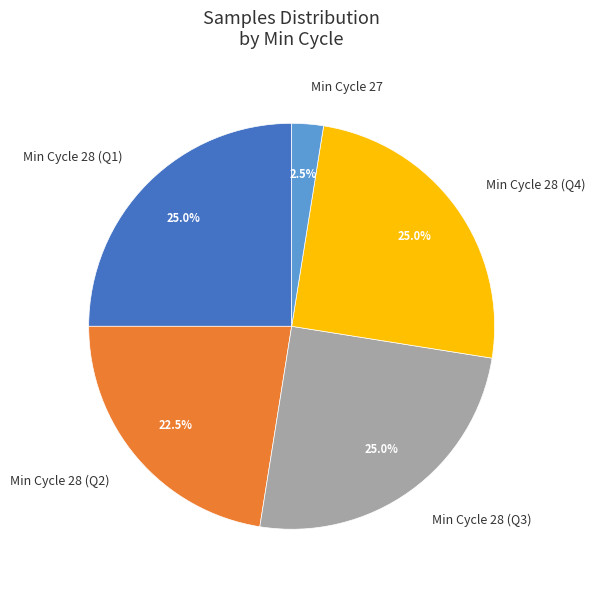

Which slice is the smallest?

Min Cycle 27